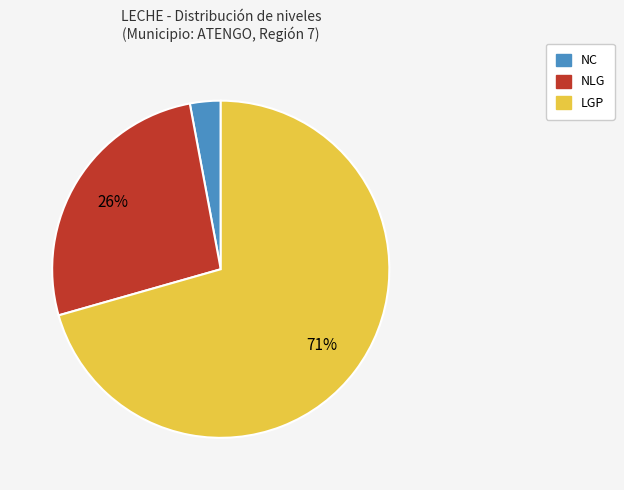

Is there a majority slice in this chart?

Yes